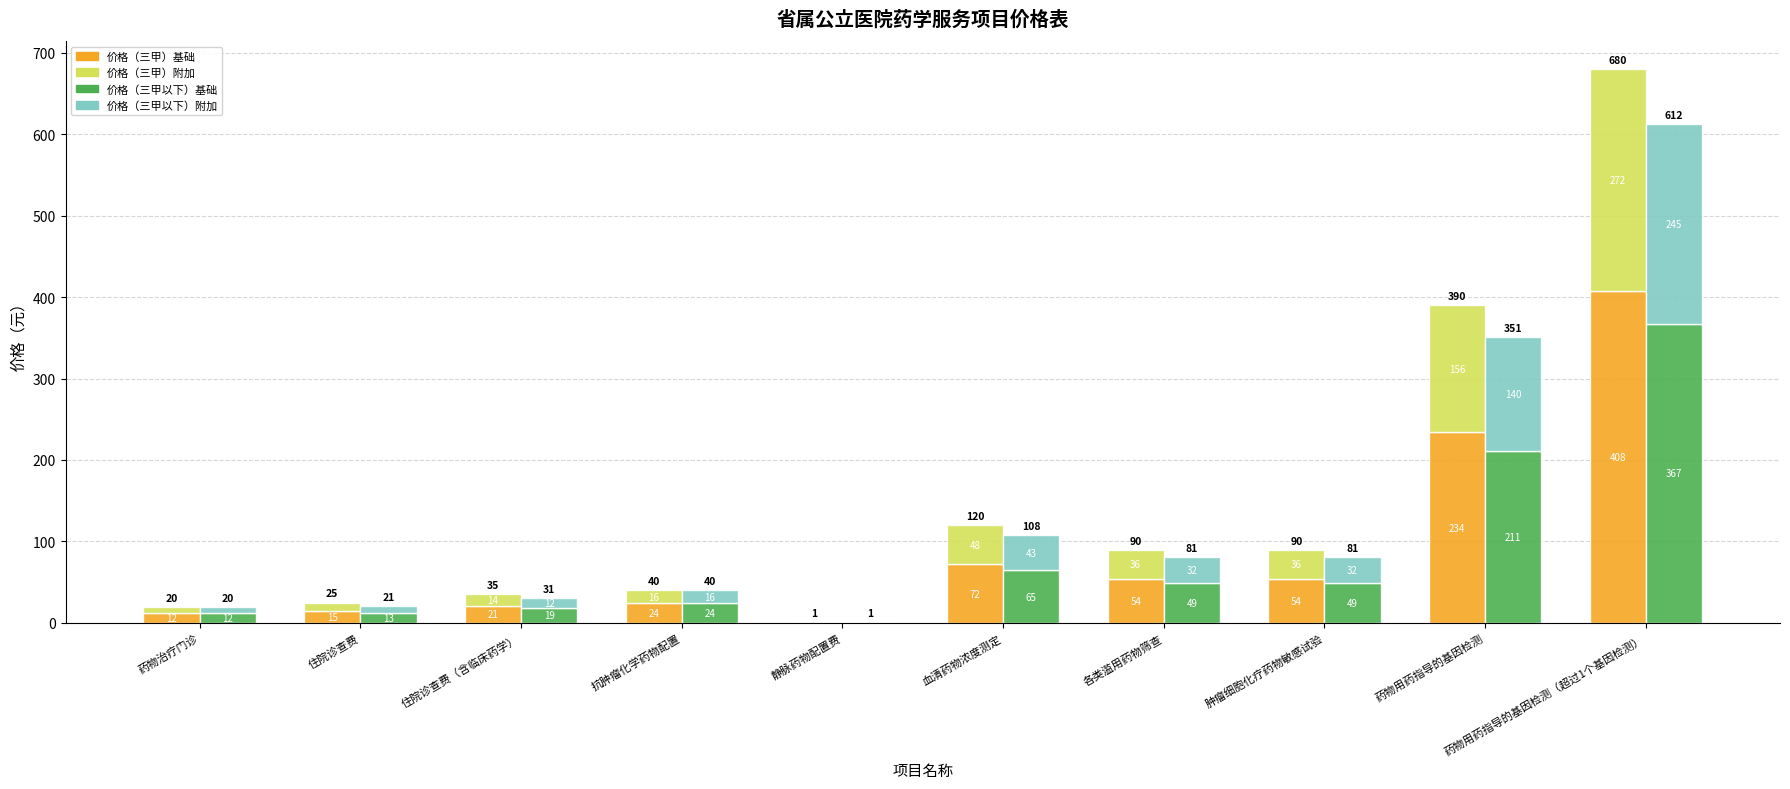

How many bars are there in each group?

4